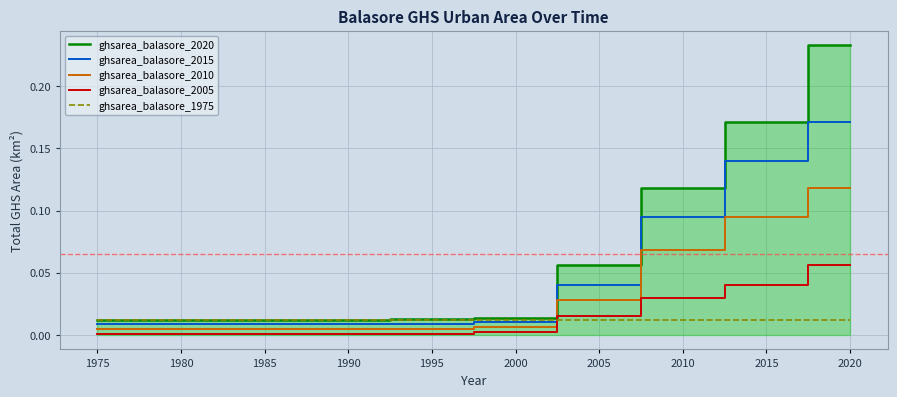

At which category is the sum across all series the highest?

2020